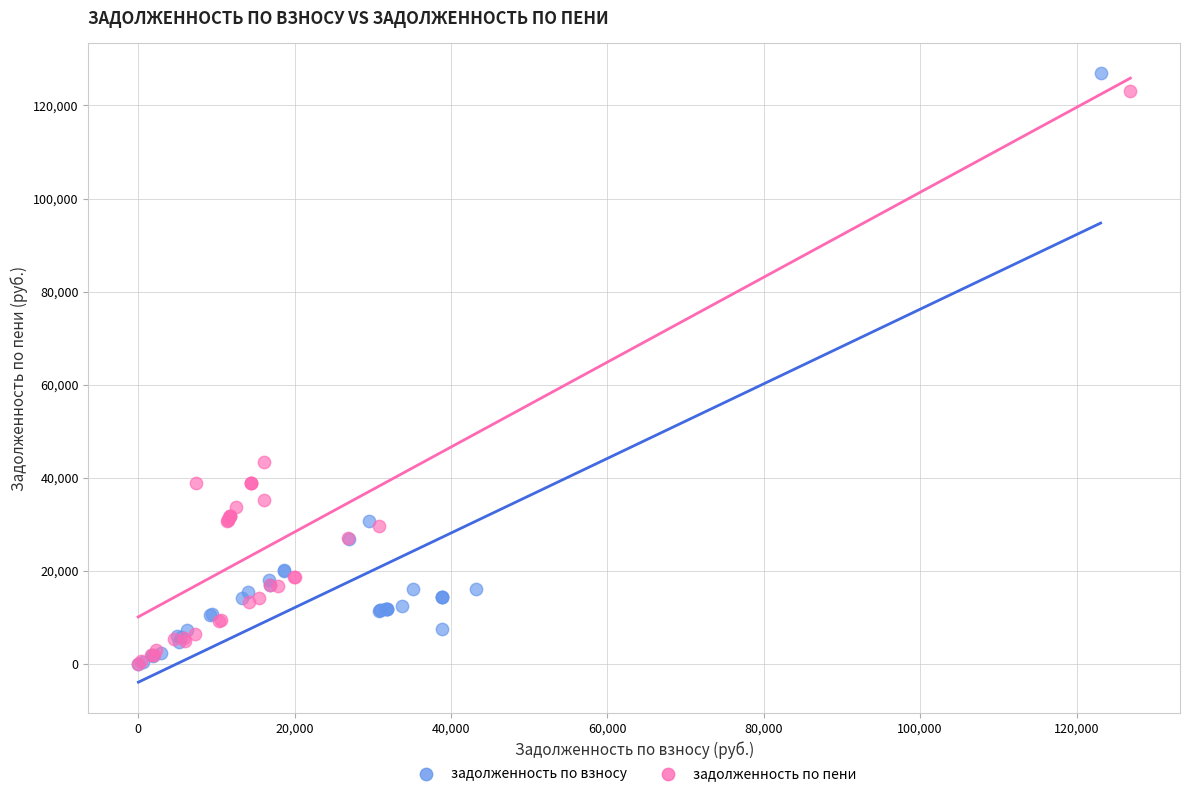

Which series has the widest spread of Y values?

задолженность по взносу